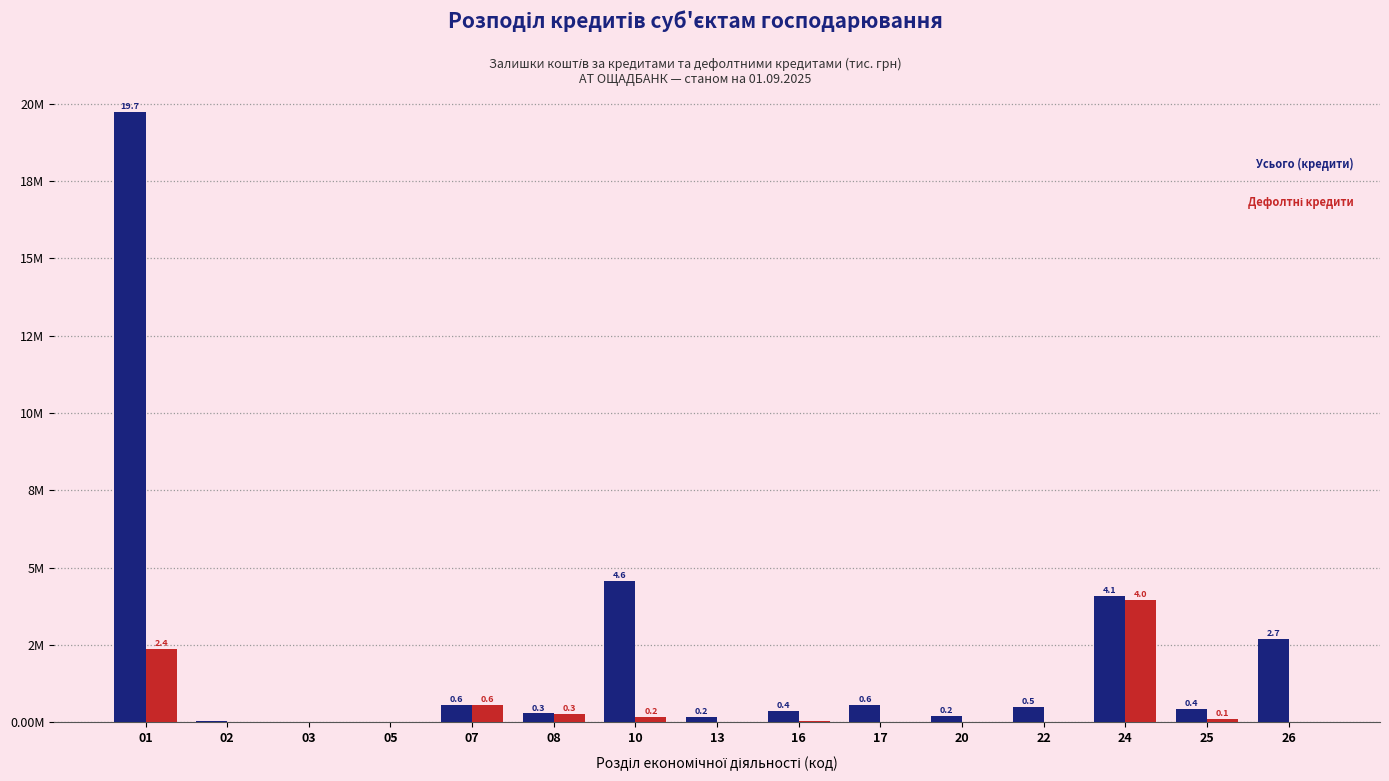

Reading left to right, what are all the values shown in this chart?

Усього (кредити): 19.7	0.0	0.0	0.0	0.6	0.3	4.6	0.2	0.4	0.6	0.2	0.5	4.1	0.4	2.7
Дефолтні кредити: 2.4	0.0	0.0	0.0	0.6	0.3	0.2	0.0	0.0	0.0	0.0	0.0	4.0	0.1	0.0